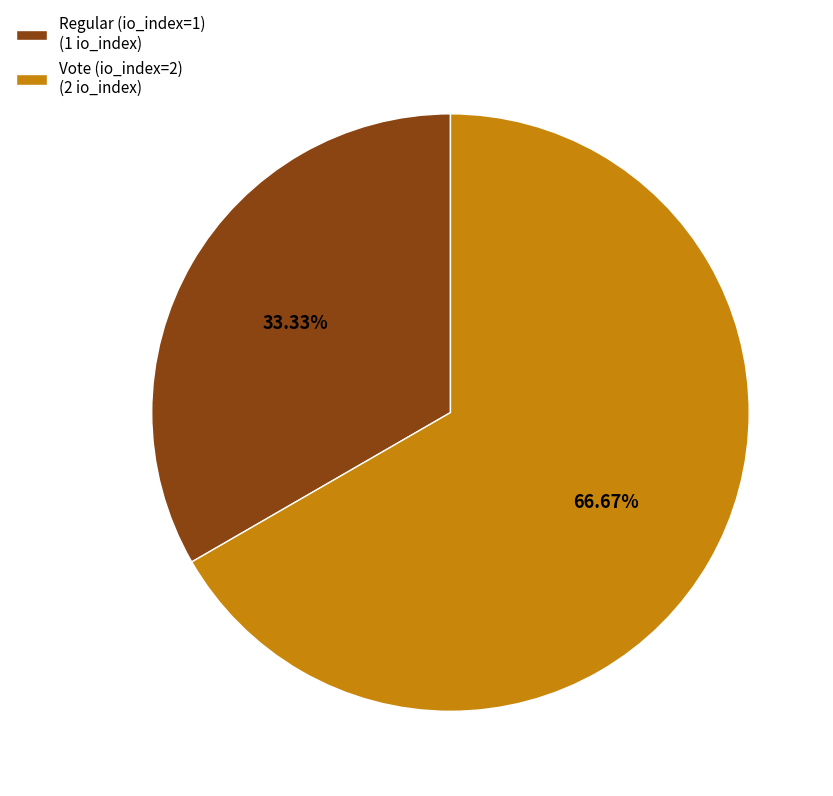

How much of the chart is everything except Regular (io_index=1)?

66.7%